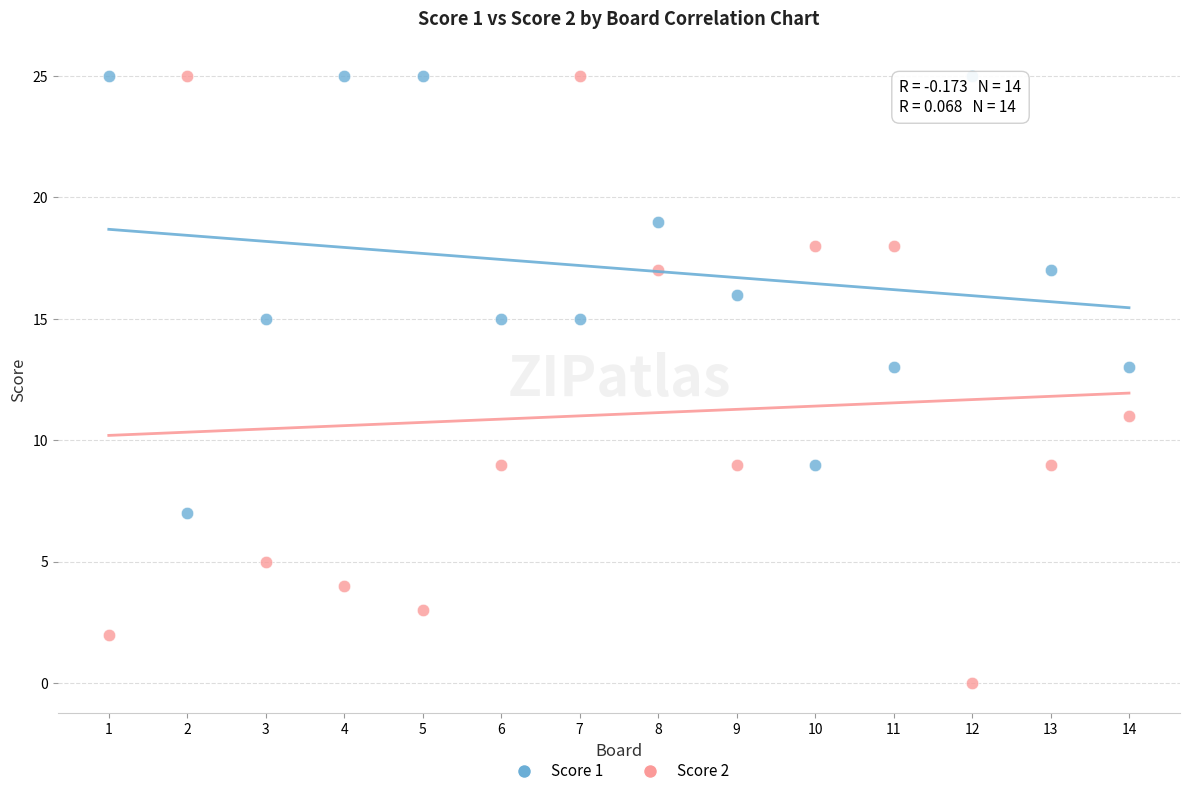

What are all the series names shown in the legend?

Score 1, Score 2